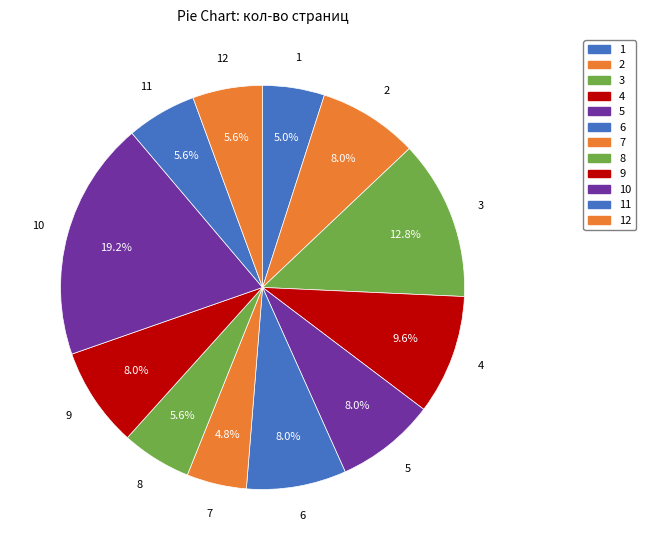

Count the number of slices in the pie.

12